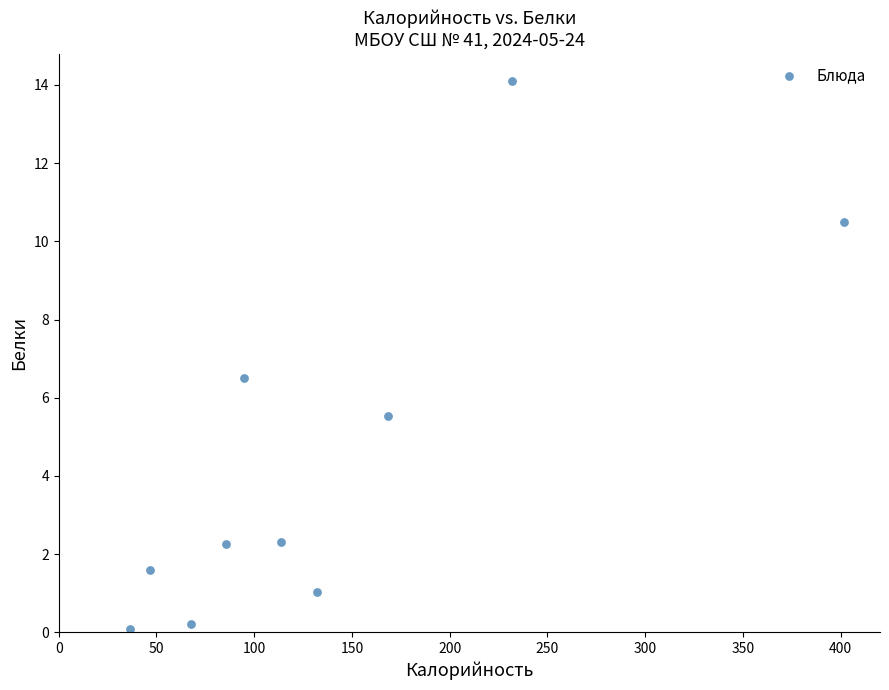

What Y value in the scatter plot is closest to 7?

6.5